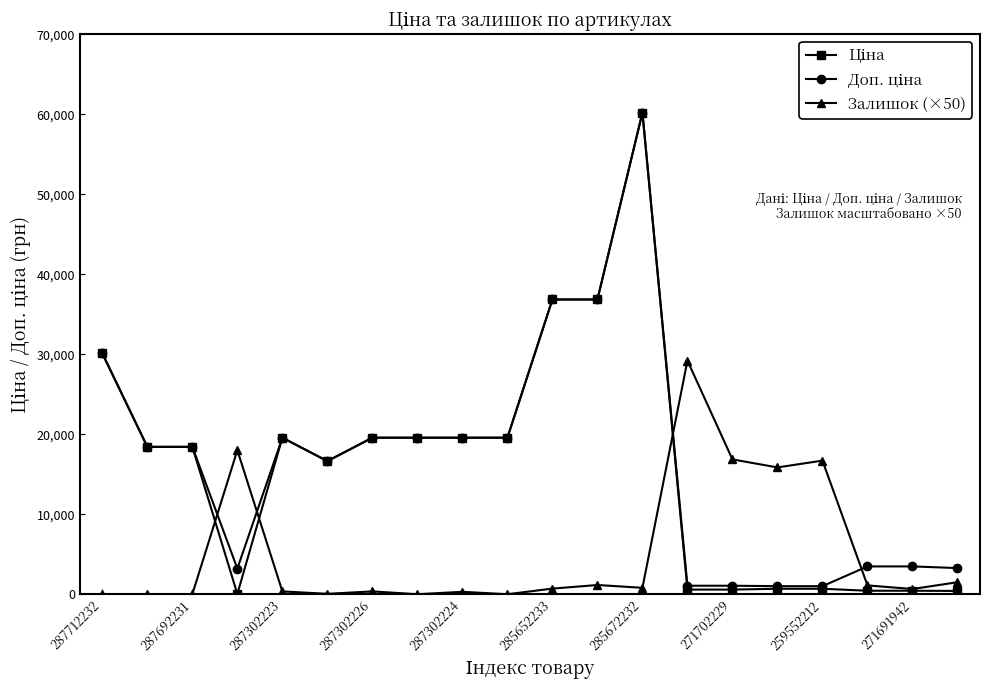

At how many categories does at least one series exceed 12674?

17